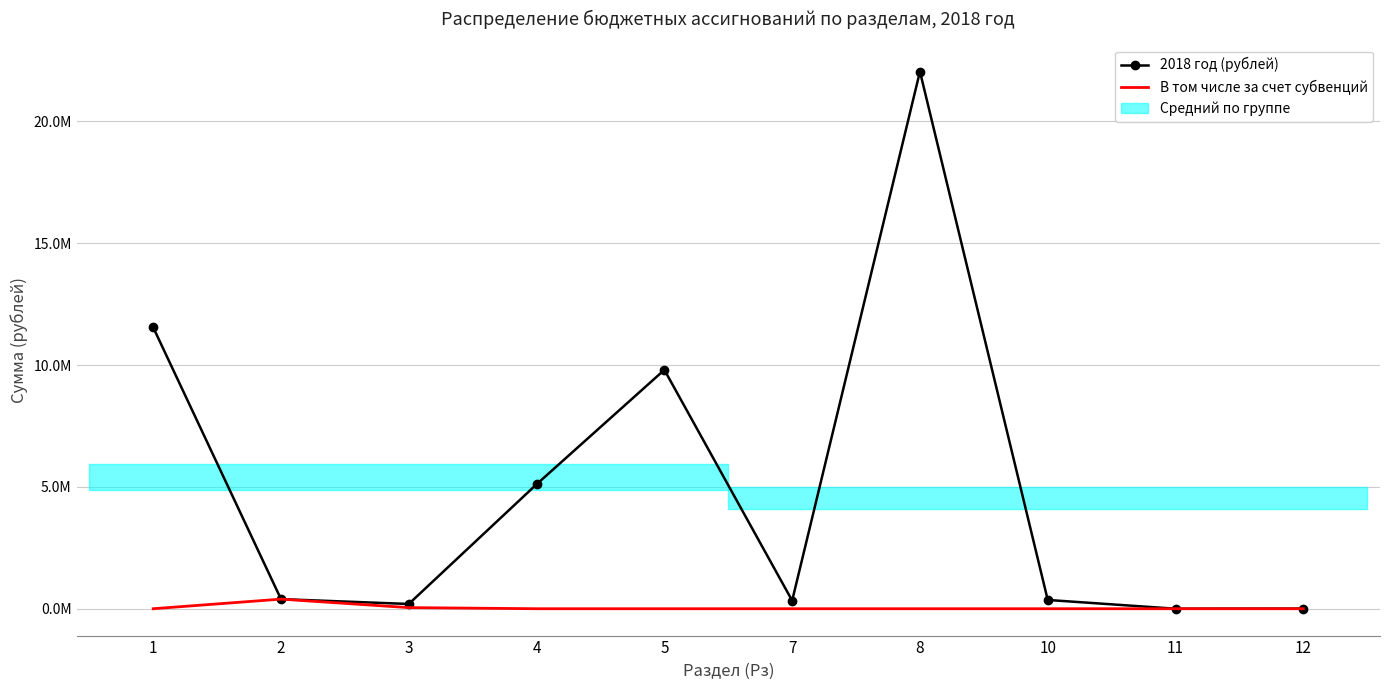

Reading left to right, transcribe all the data shown in this chart.

2018 год (рублей): 11544099.2	393800.0	195020.0	5105768.0	9800917.0	332000.0	22041378.8	360000.0	0.0	5000.0
В том числе за счет субвенций: 0.0	393800.0	45390.0	0.0	0.0	0.0	0.0	0.0	0.0	0.0